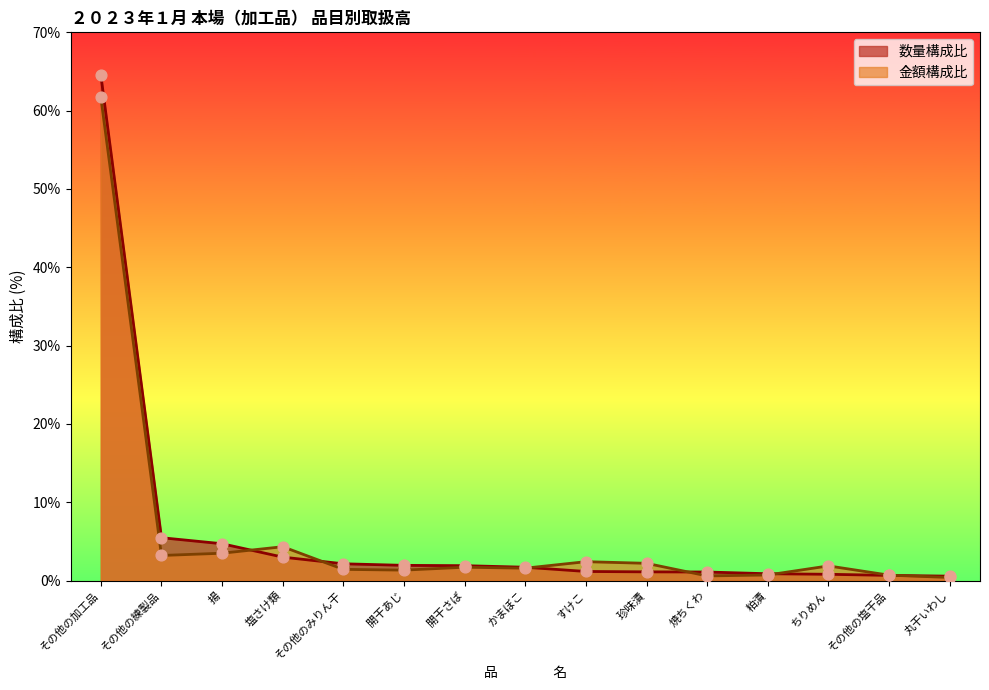

Which series has the largest total across all categories?

数量構成比